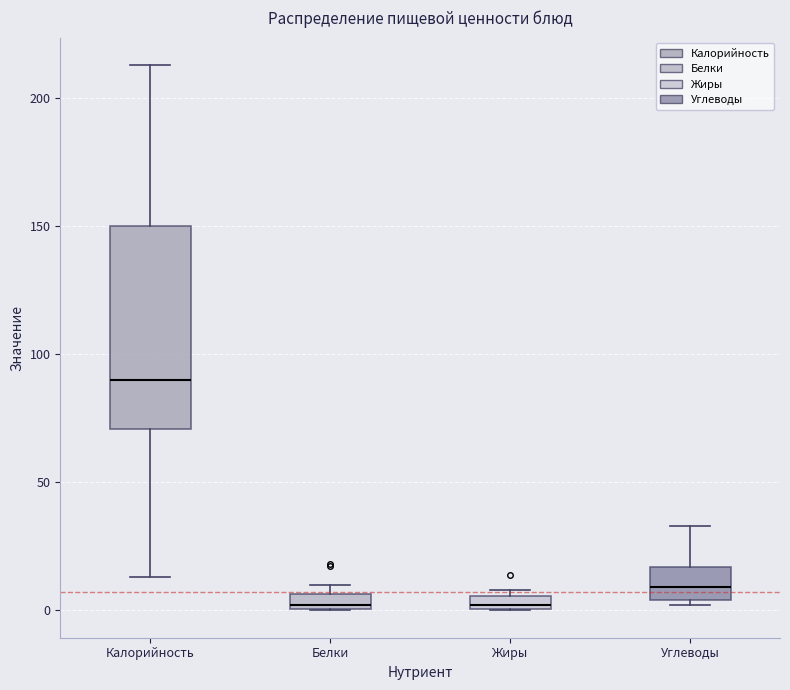

Where is the upper edge of the box for Жиры on the y-axis? The values are not printed on the chart, so give them approximately, as read against the axis.

5